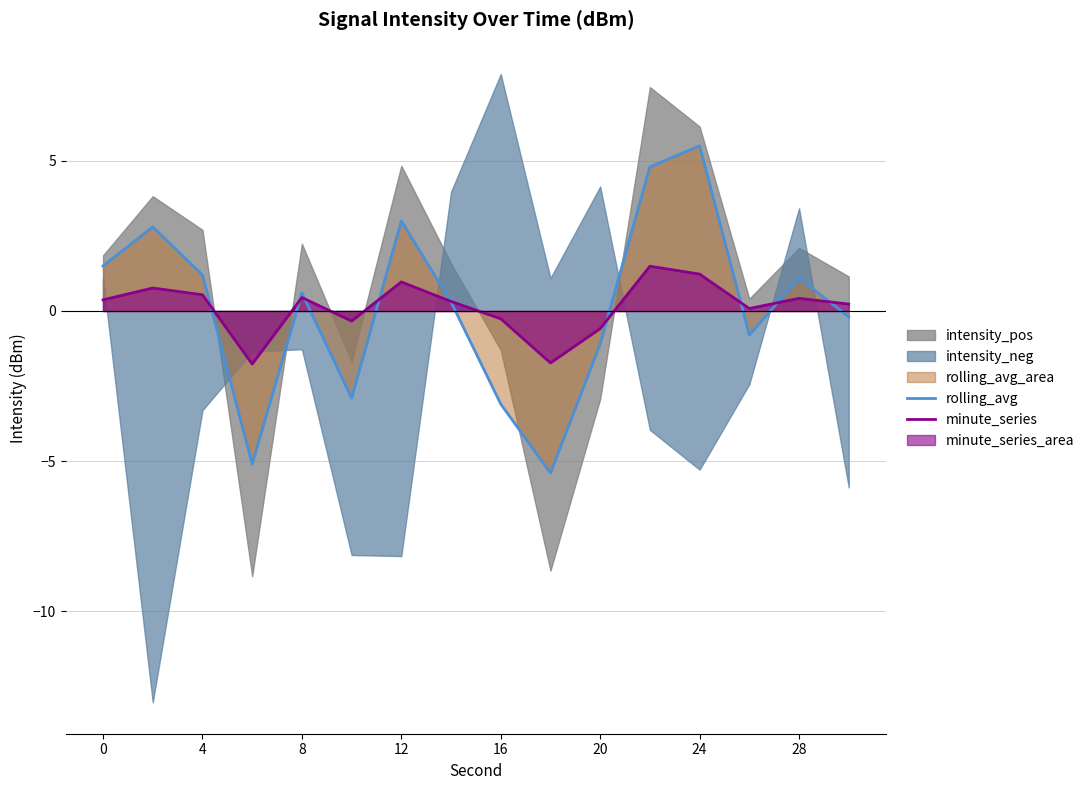

What is the approximate value of rolling_avg at 24?

5.5